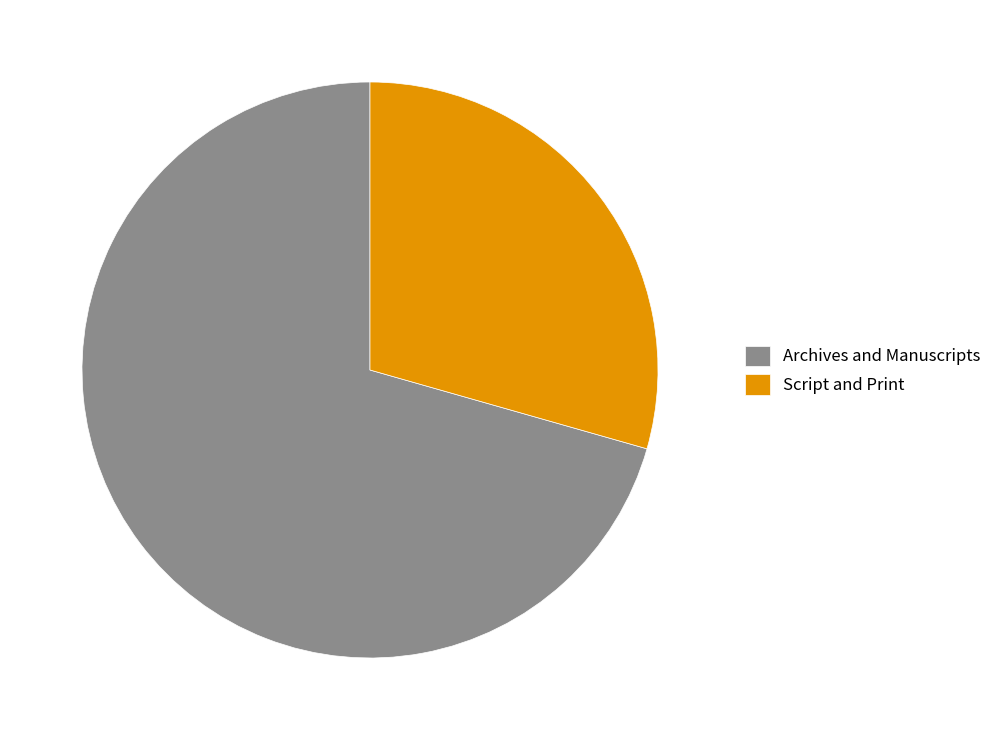

Rank the categories by value from lowest to highest.

Script and Print, Archives and Manuscripts